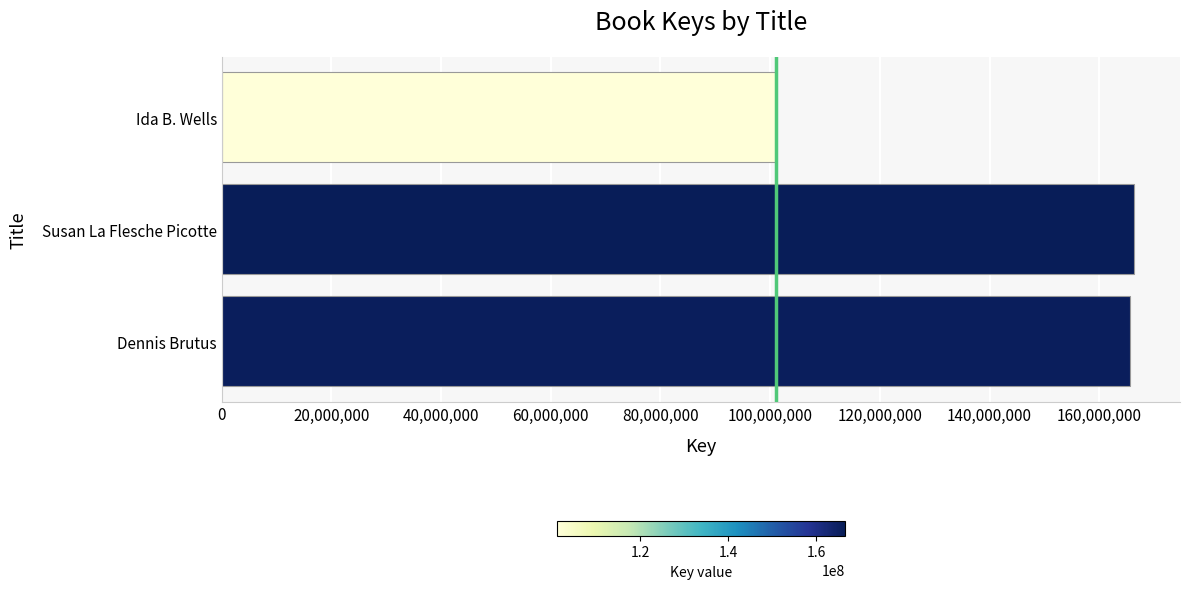

At which category does the chart reach its minimum across all series?

Ida B. Wells